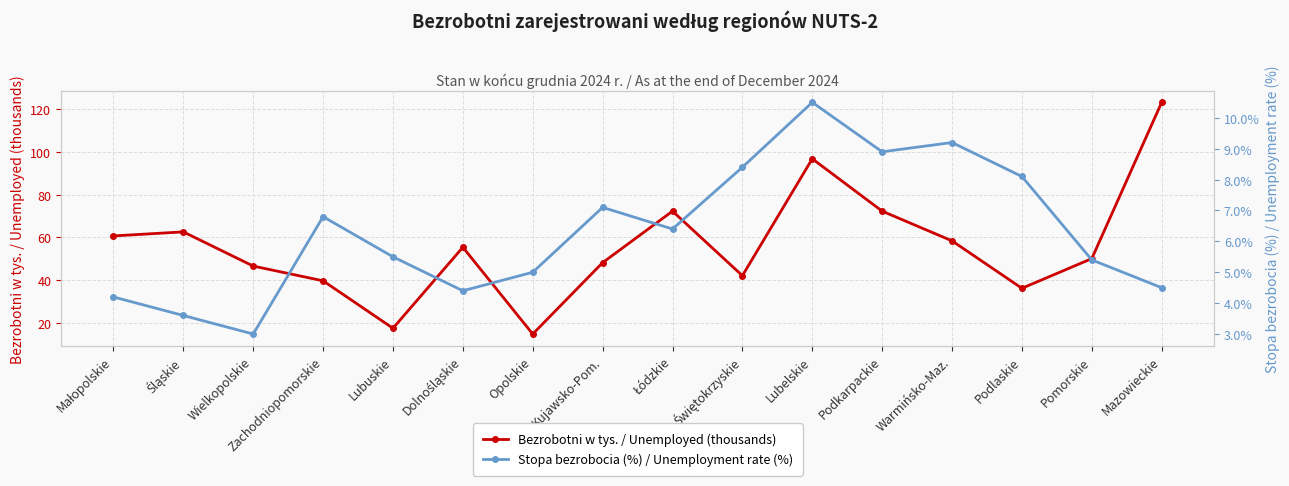

At which category does Stopa bezrobocia (%) / Unemployment rate (%) reach its first local valley?

Wielkopolskie